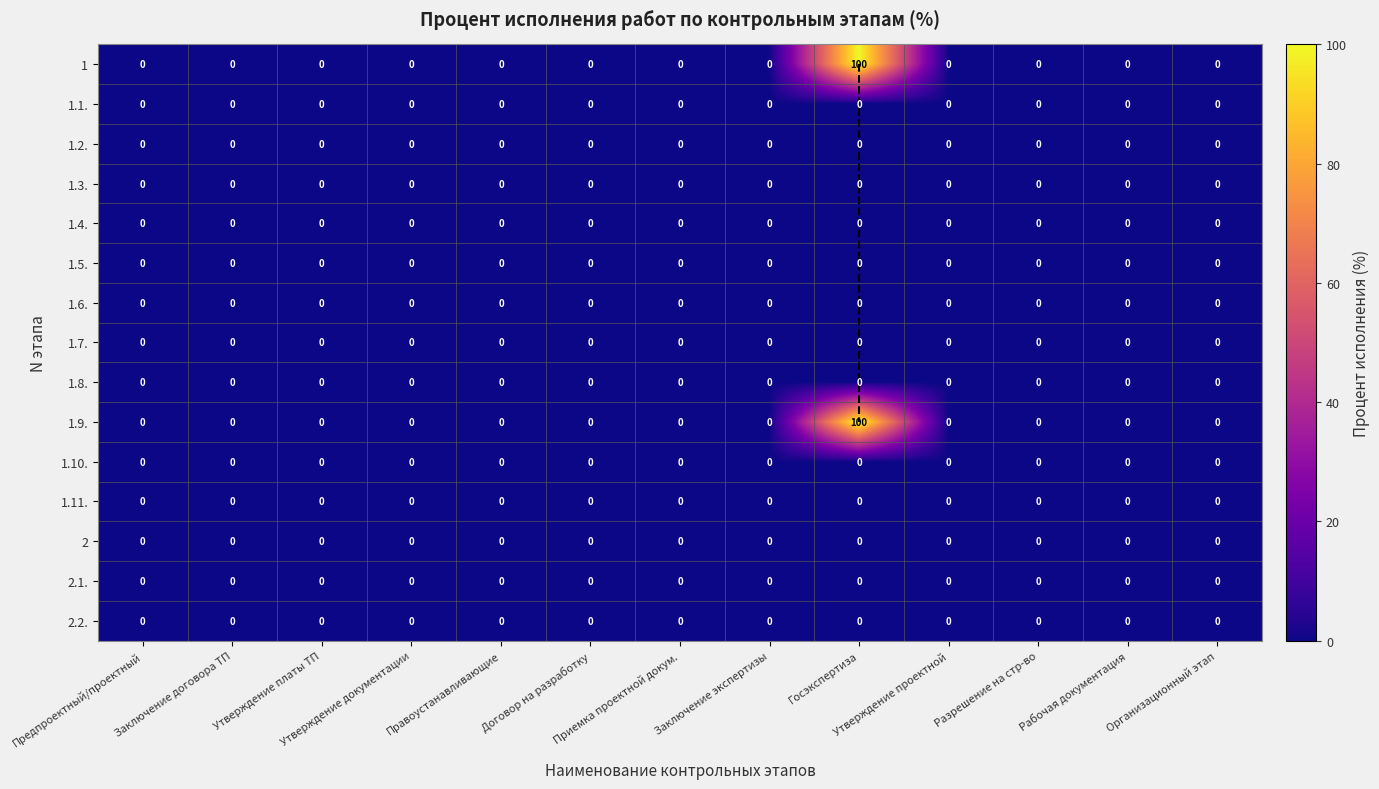

What is the difference between the maximum and minimum values in the 1 series?

100